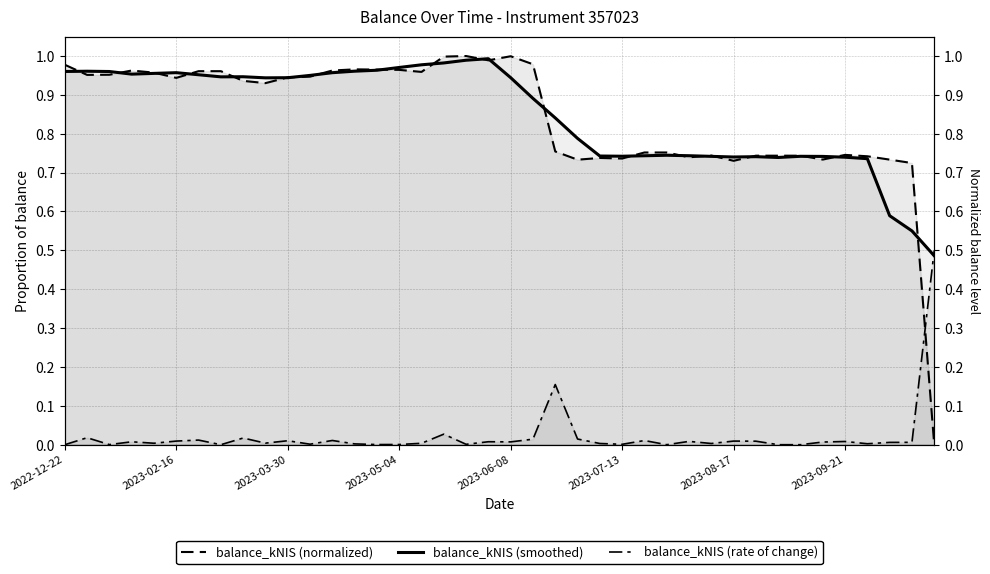

Where is balance_kNIS (rate of change) nearest to the value 0?

2022-12-22